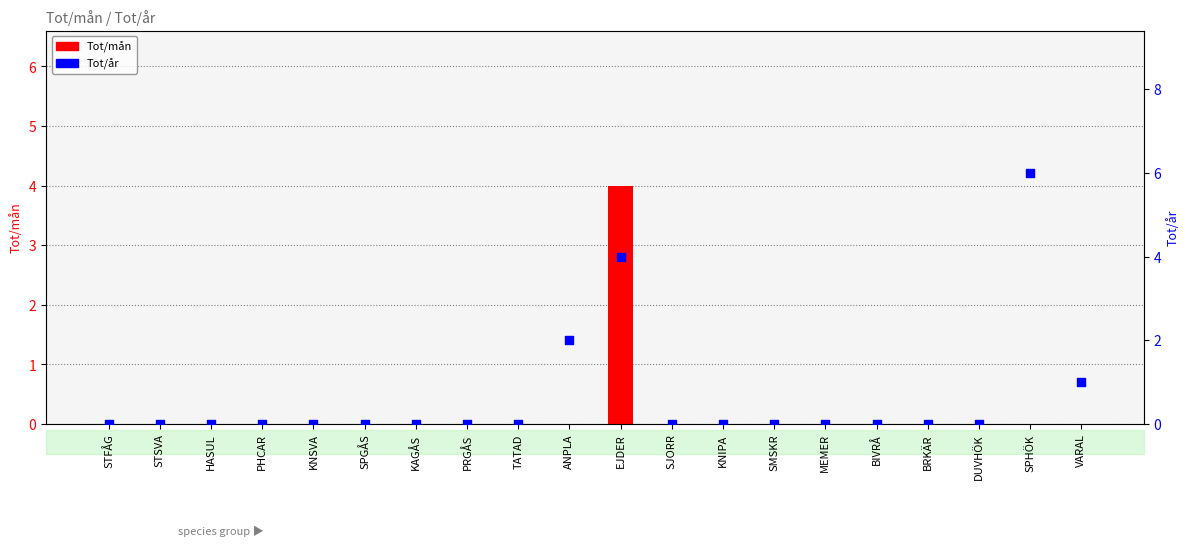

Is the value of Tot/mån at DUVHÖK greater than the value of Tot/år at HASUL?

No